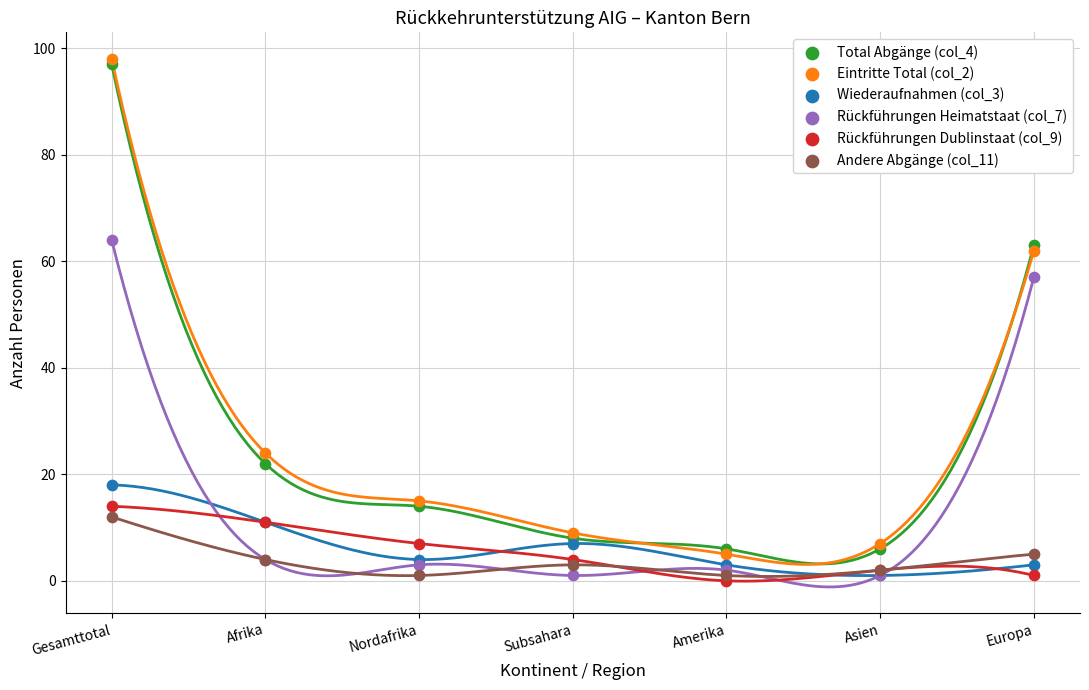

Across all series, what Y value is closest to 49?

57